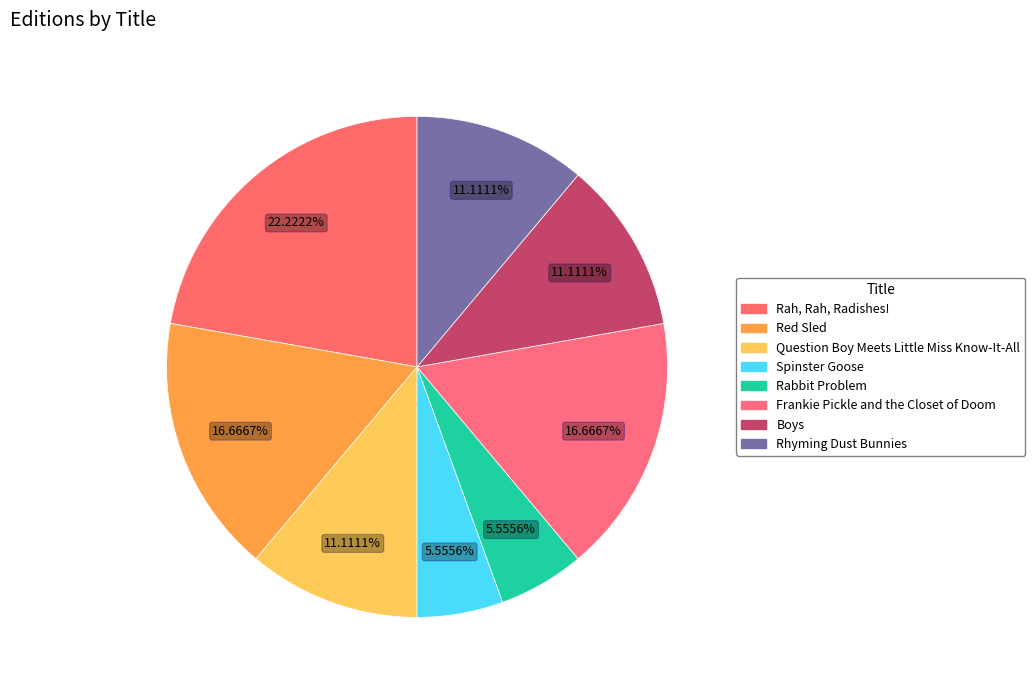

How many slices are in this pie chart?

8